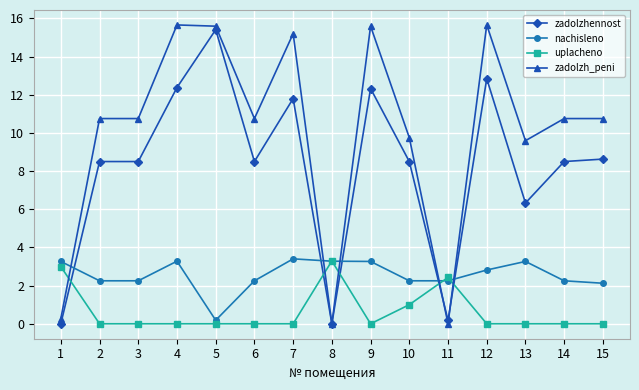

List the series in order of their overall mean, highest first.

zadolzh_peni, zadolzhennost, nachisleno, uplacheno